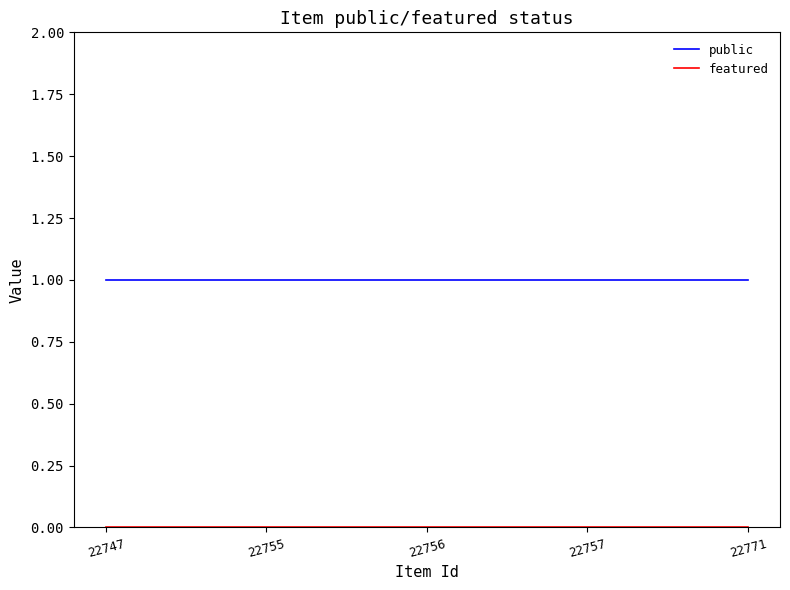

What is the difference between the highest and lowest values at 22747?

1